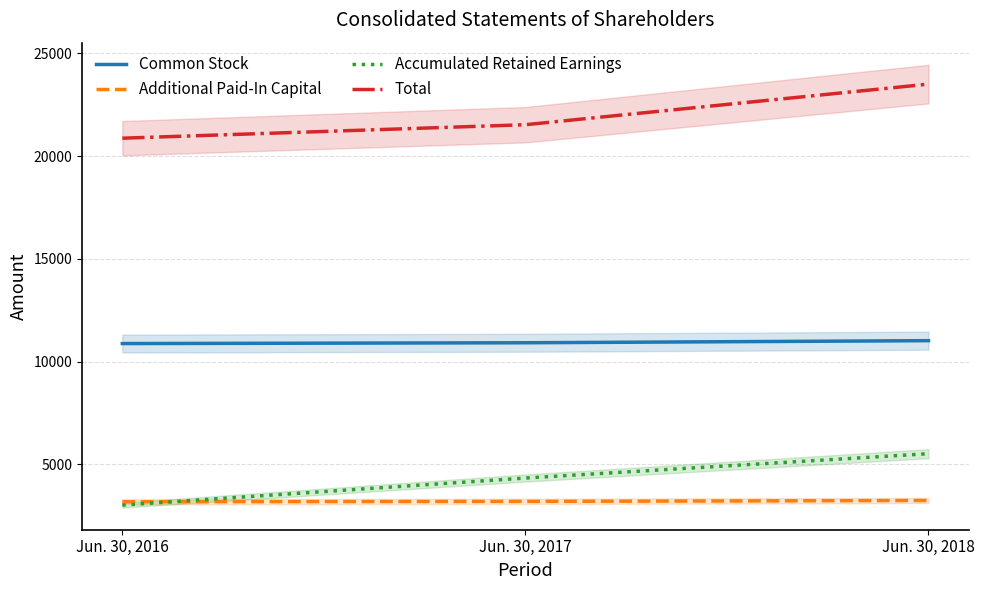

True or false: Accumulated Retained Earnings has a value of 1990 at Jun. 30, 2016.

False